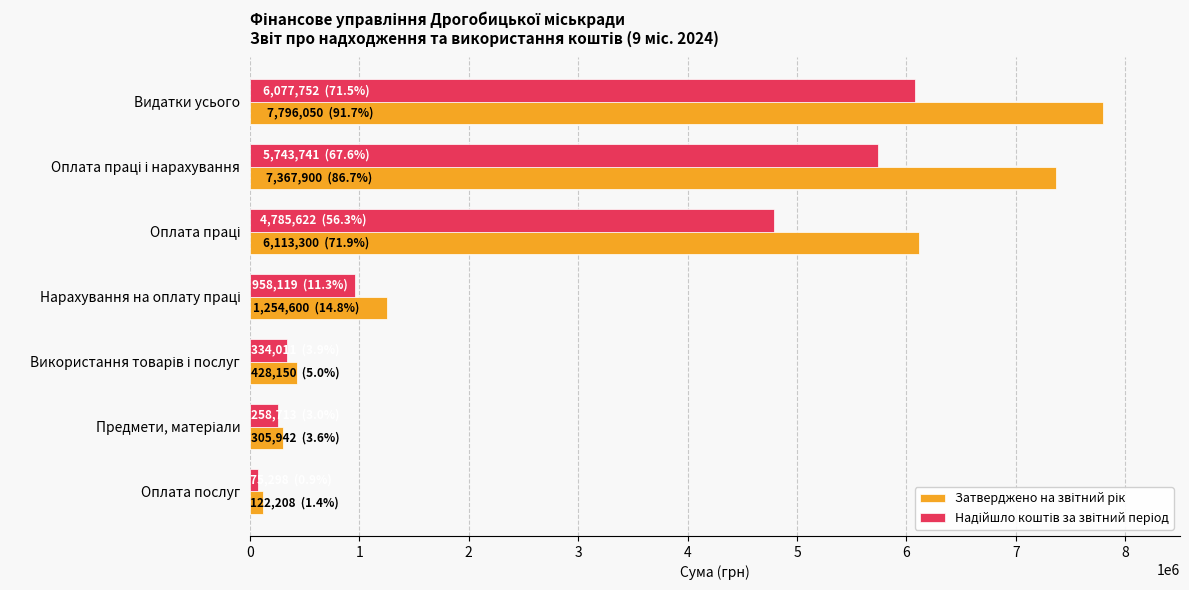

Which label corresponds to the largest value in the chart?

Видатки усього